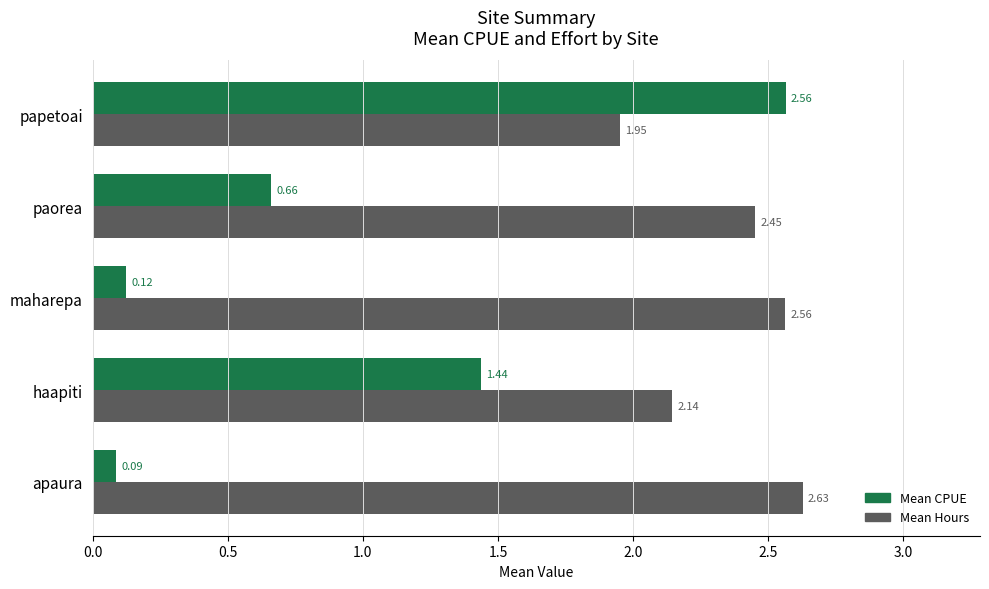

How many data points in Mean Hours are above 2?

4